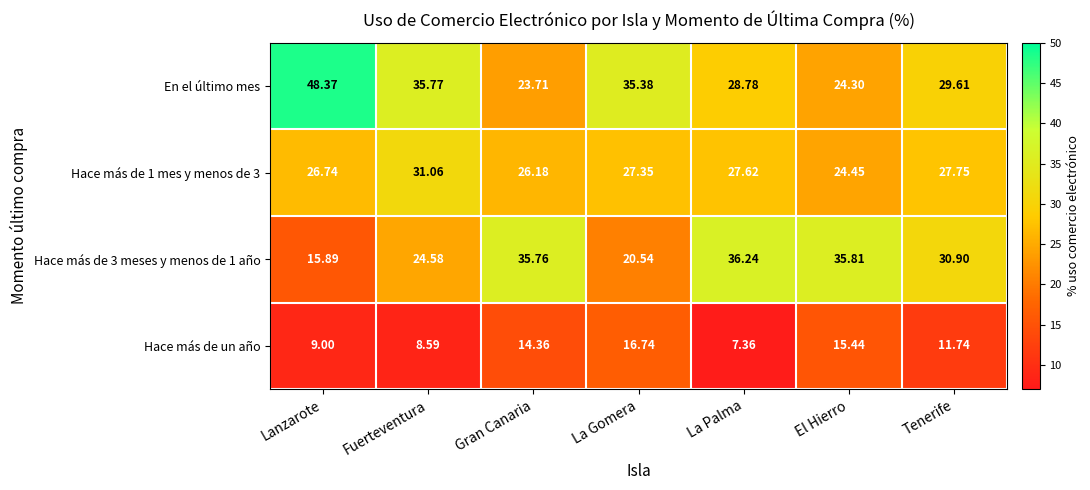

At how many categories does at least one series exceed 38?

1